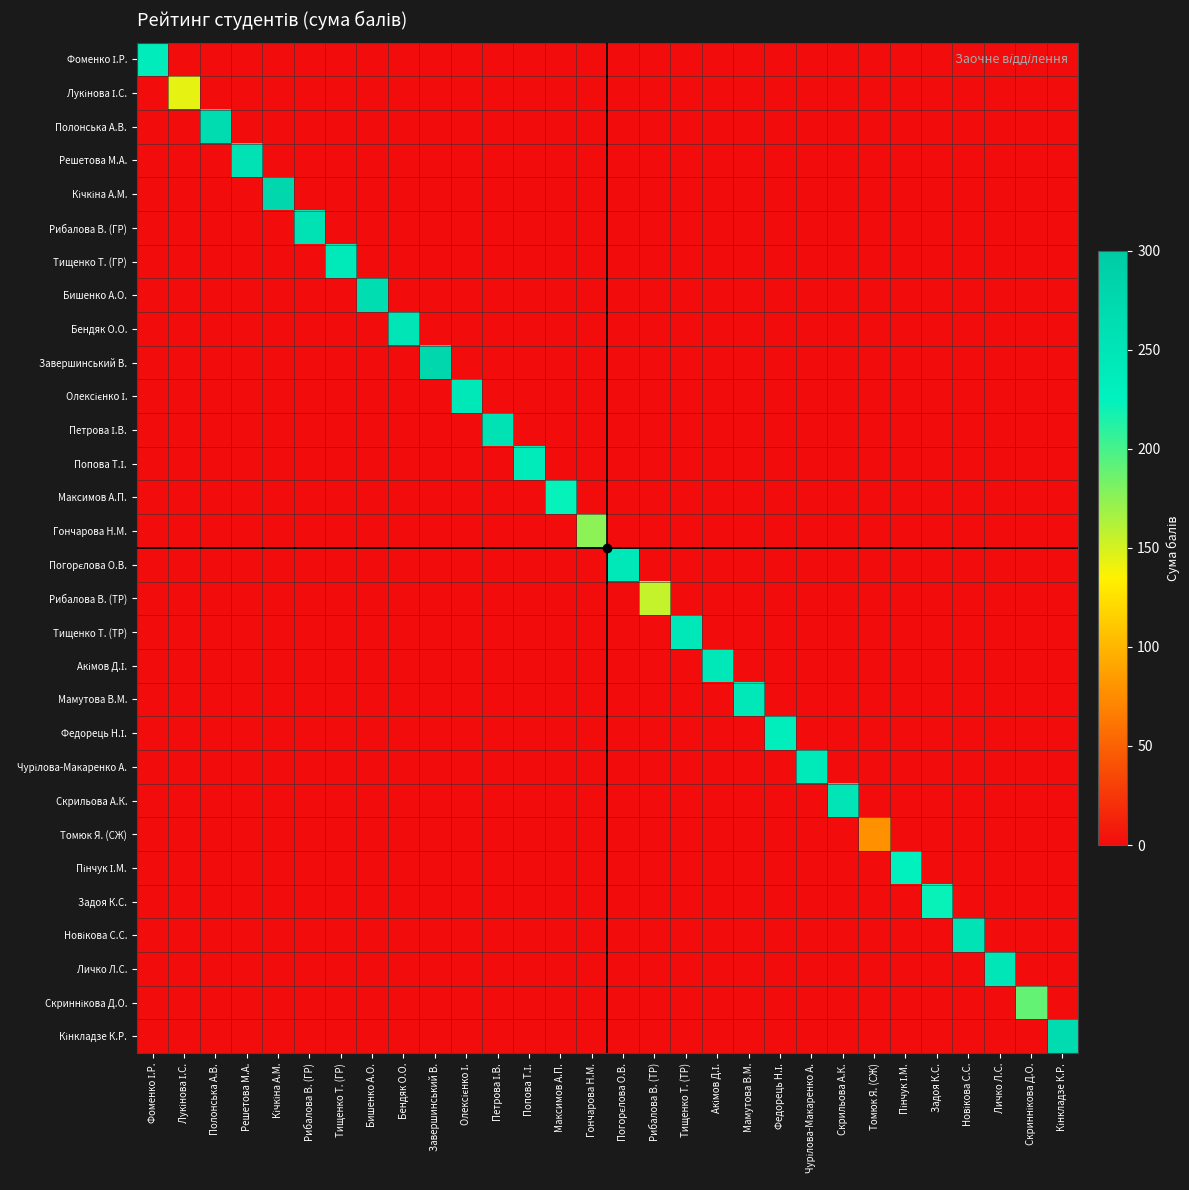

Which label corresponds to the smallest value in the chart?

Лукінова І.С.